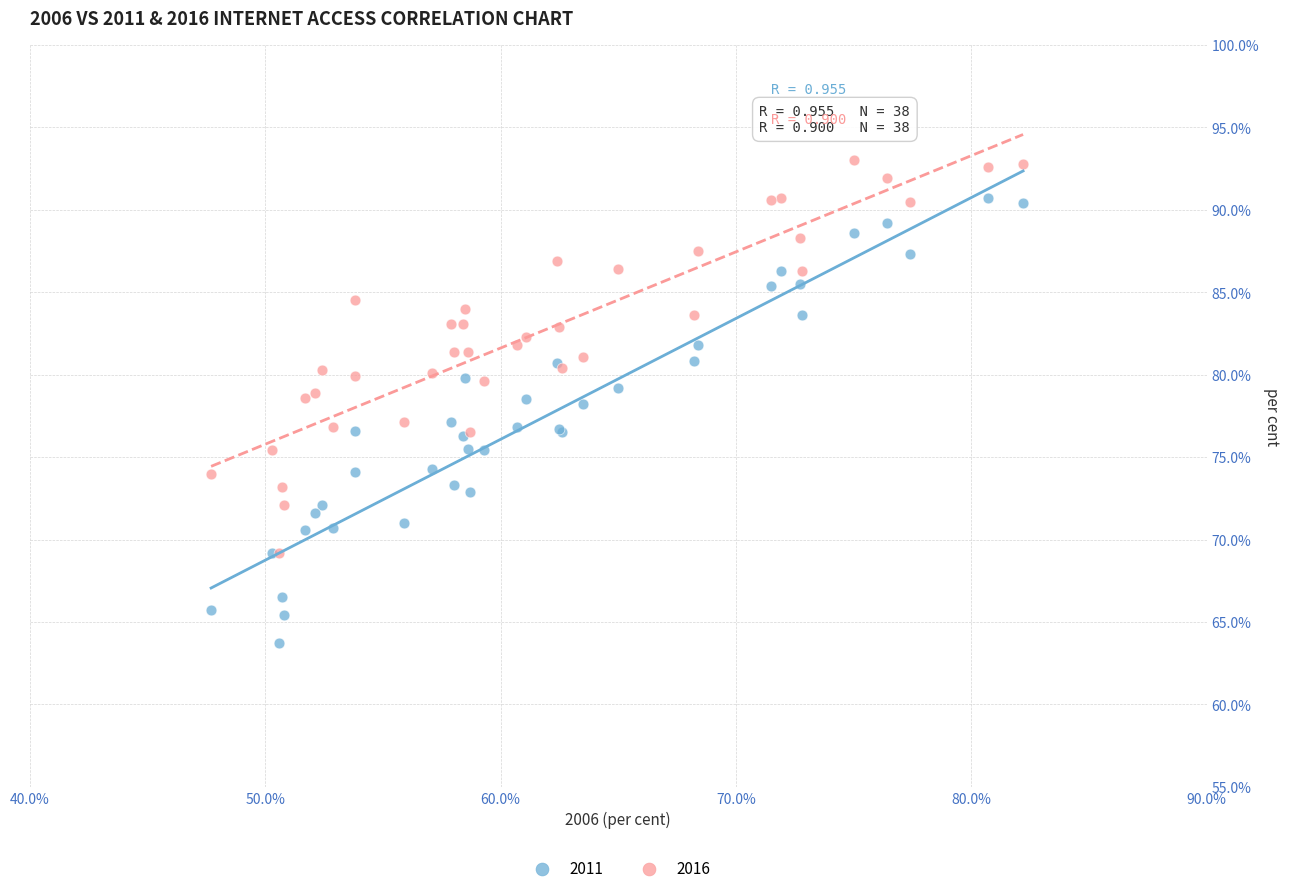

Which series reaches the minimum Y coordinate?

2011